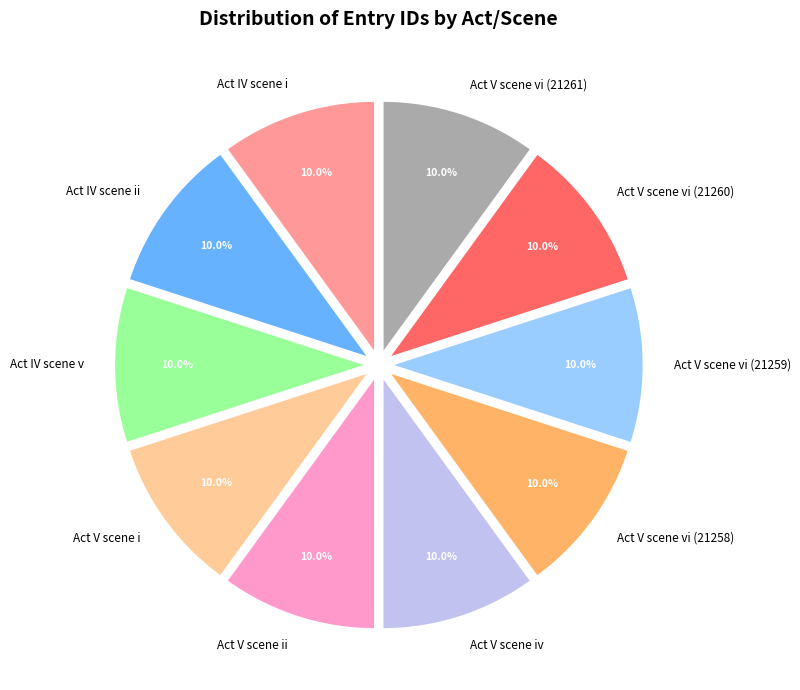

What is the ratio of the value at Act V scene ii to the value at Act V scene vi (21260)?

1.0